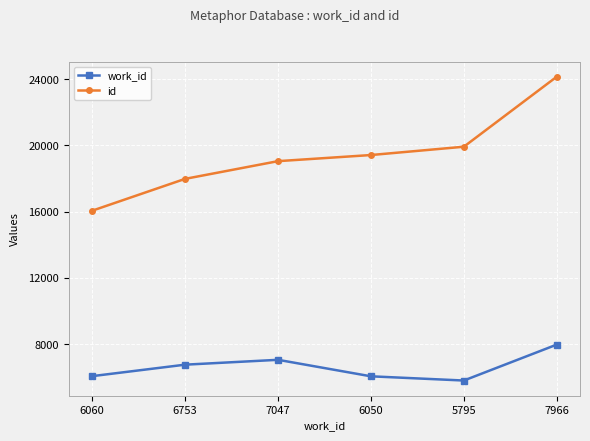

List the labels in order of id value, smallest first.

6060, 6753, 7047, 6050, 5795, 7966